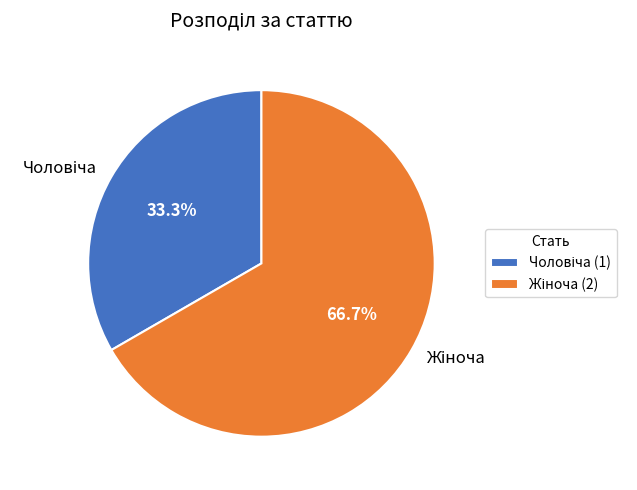

Does any single category account for the majority?

Yes